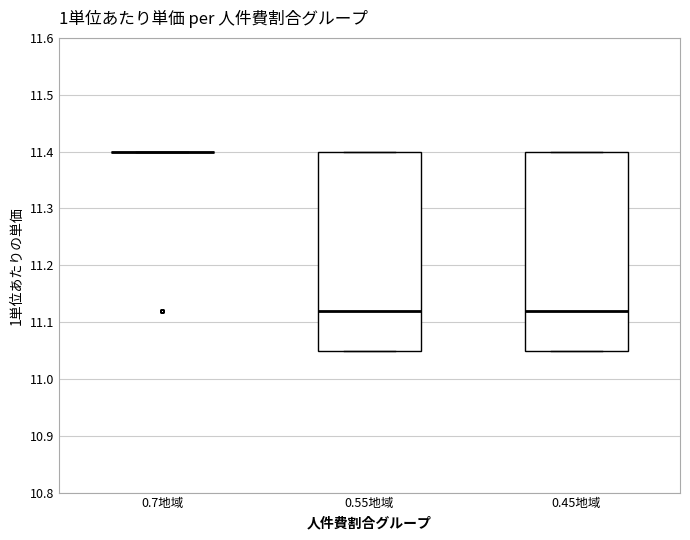

Reading left to right, transcribe this box plot: for each box, give where its median line is, the range the box spans, and where its two whiskers end, as read against the y-axis. The values are not printed on the chart, so give them approximately, as read against the axis.

0.7地域: box collapsed to a line at 11.40, whiskers 11.40 to 11.40
0.55地域: median 11.12, box 11.05 to 11.40, whiskers 11.05 to 11.40
0.45地域: median 11.12, box 11.05 to 11.40, whiskers 11.05 to 11.40